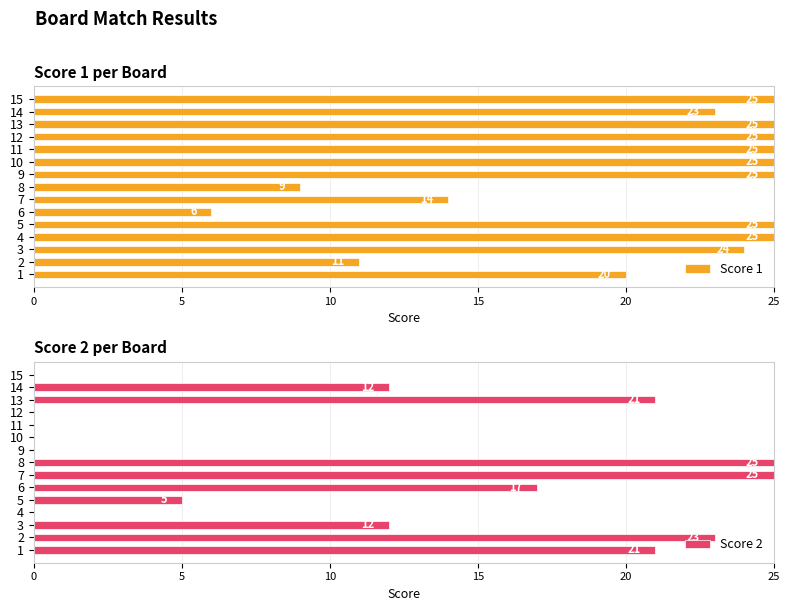

What is the value of the Score 1 bar at the 5th from the left?

25